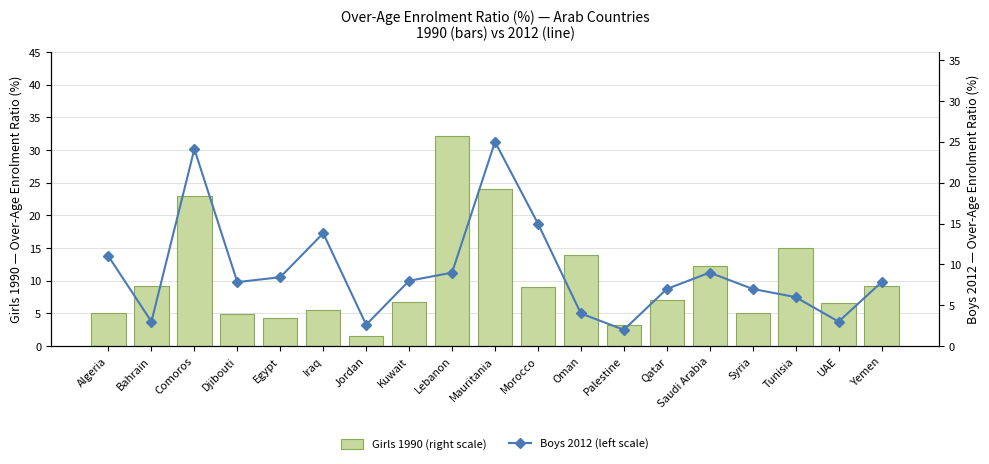

Which series changed the most between Algeria and Yemen?

Girls 1990 (right scale)